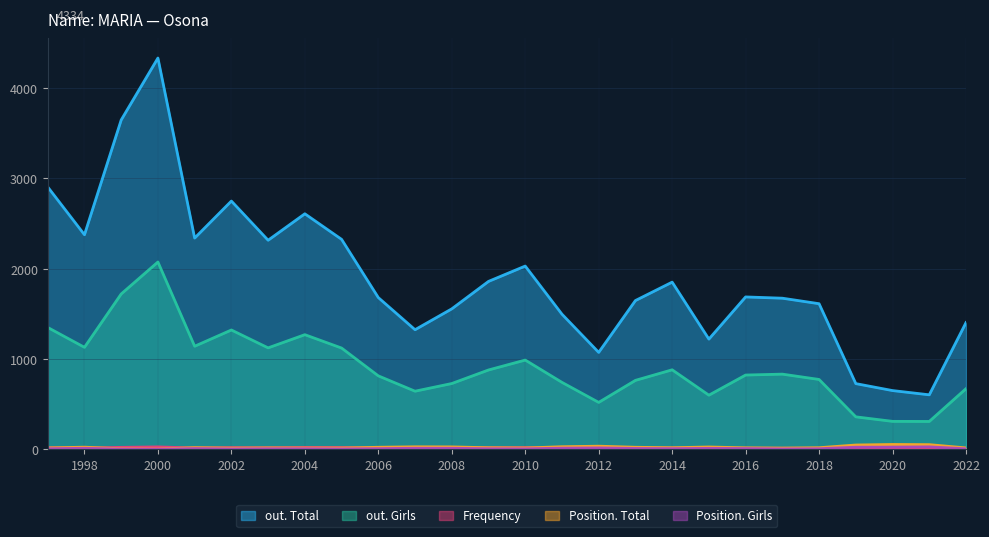

Where is Position. Total nearest to the value 28?

2007